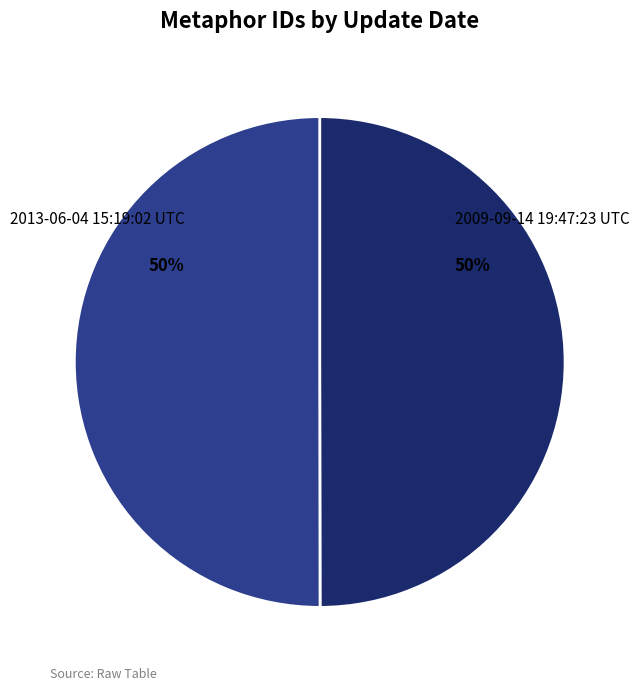

To the nearest percent, what is the average slice percentage?

50%